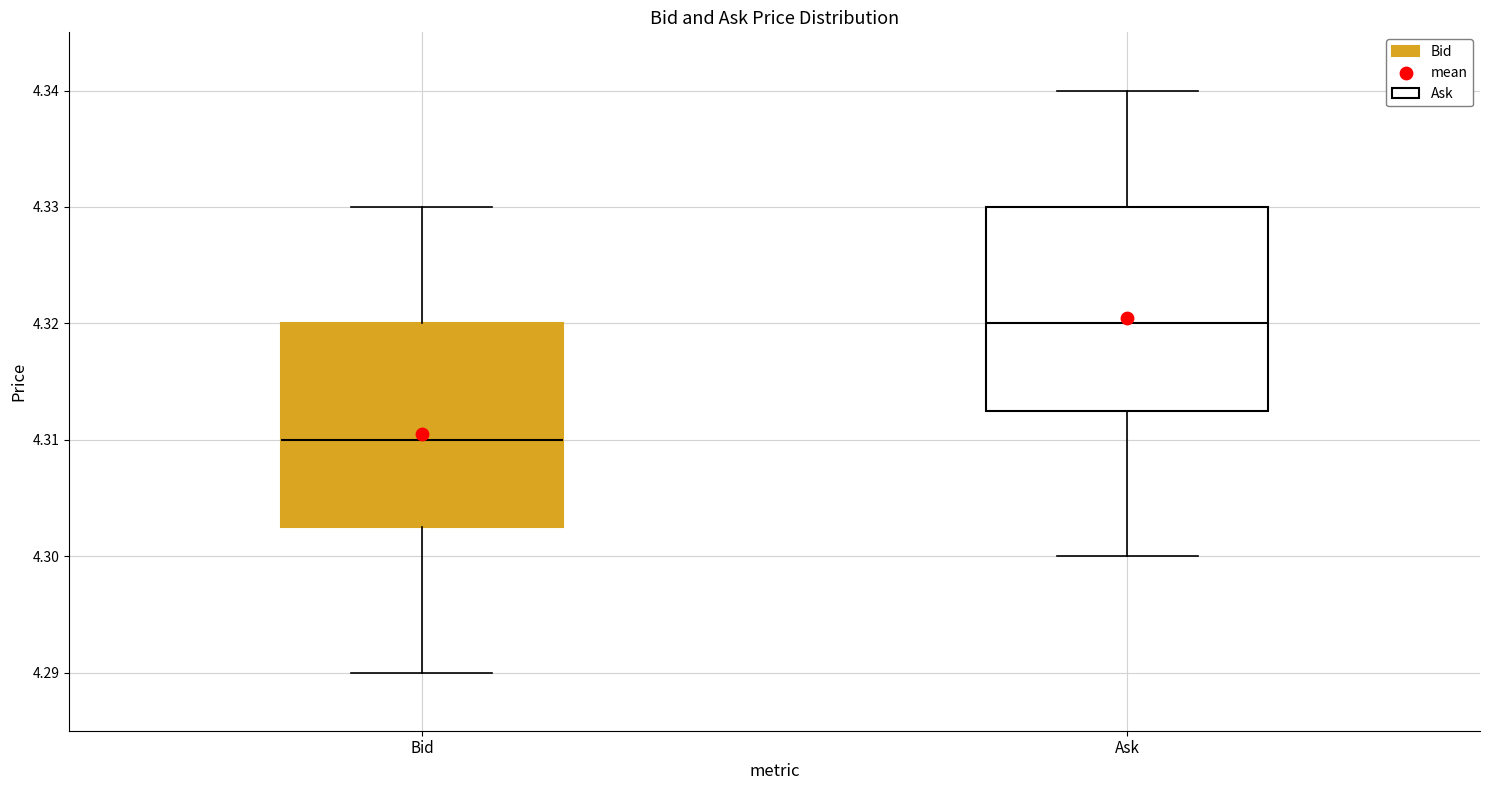

Reading left to right, read every box against the y-axis: the position of its median line, the range the box covers, and the ends of its whiskers. The values are not printed on the chart, so give them approximately, as read against the axis.

Bid: median 4.310, box 4.303 to 4.320, whiskers 4.290 to 4.330
Ask: median 4.320, box 4.313 to 4.330, whiskers 4.300 to 4.340